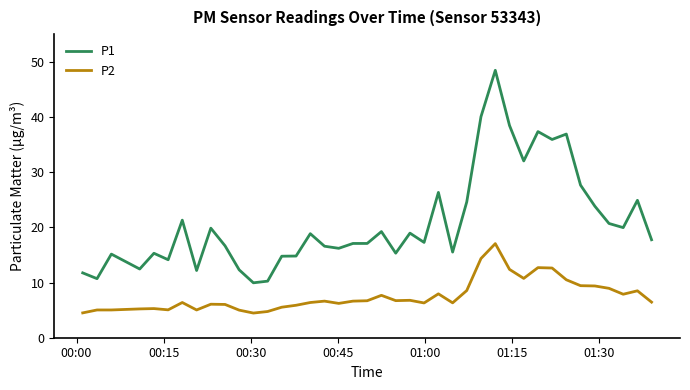

What is the smallest value displayed?

4.5